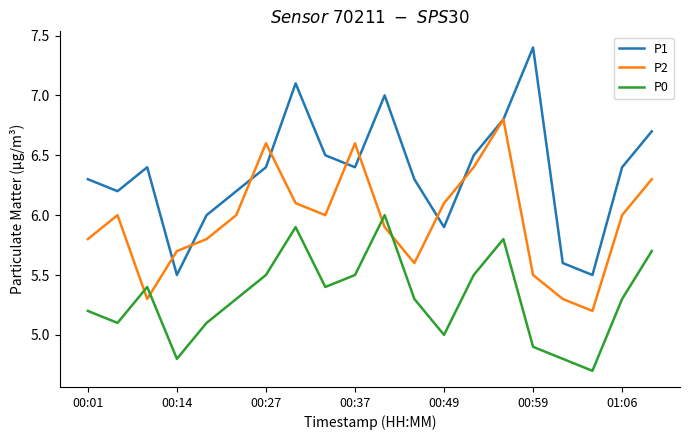

What is the difference between the maximum and minimum values in the P0 series?

1.3